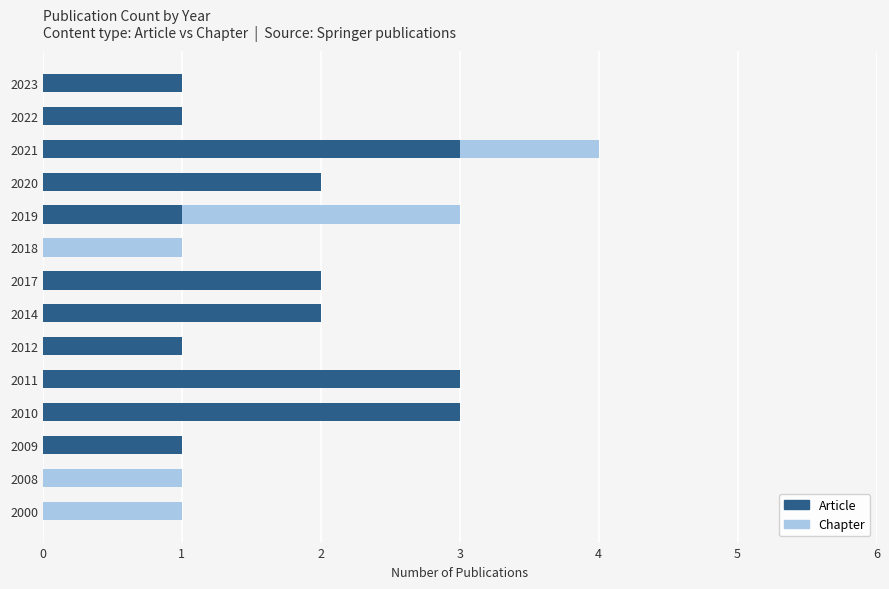

What is the sum of all Article values?

20